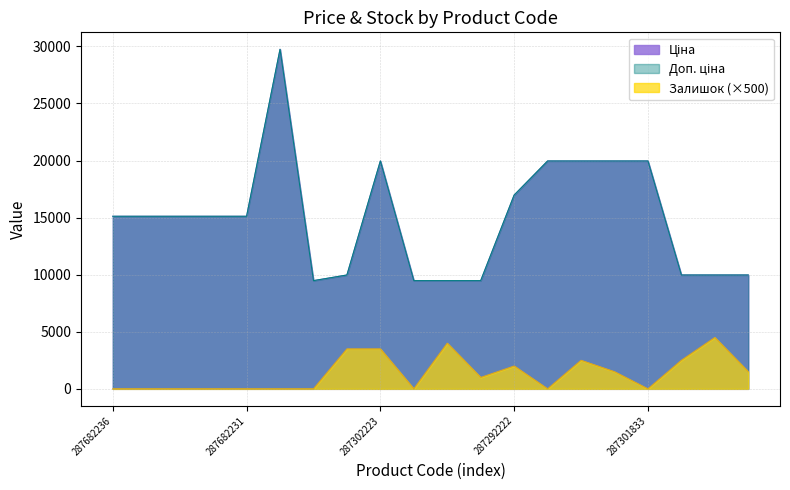

Which series has the largest range (max minus min)?

Ціна